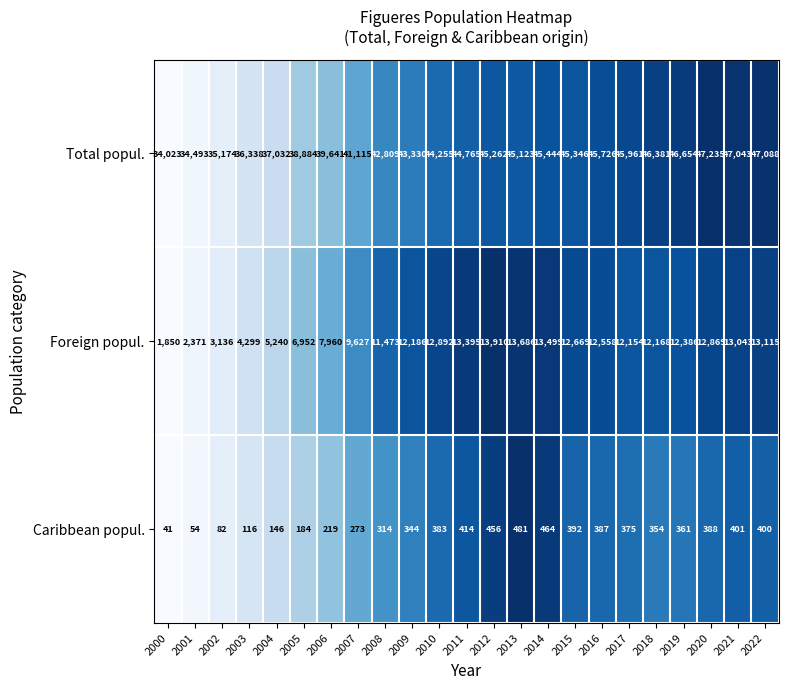

What is the difference between the second highest and minimum values in the Foreign popul. series?

11836